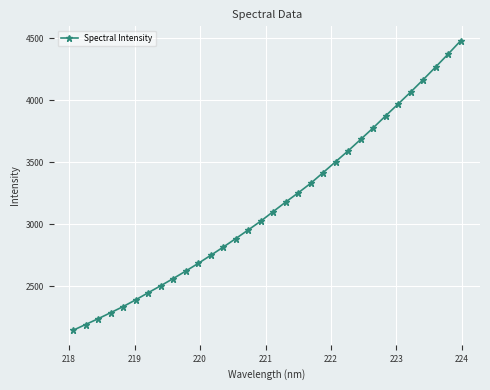

What is the greatest value displayed?

4480.9